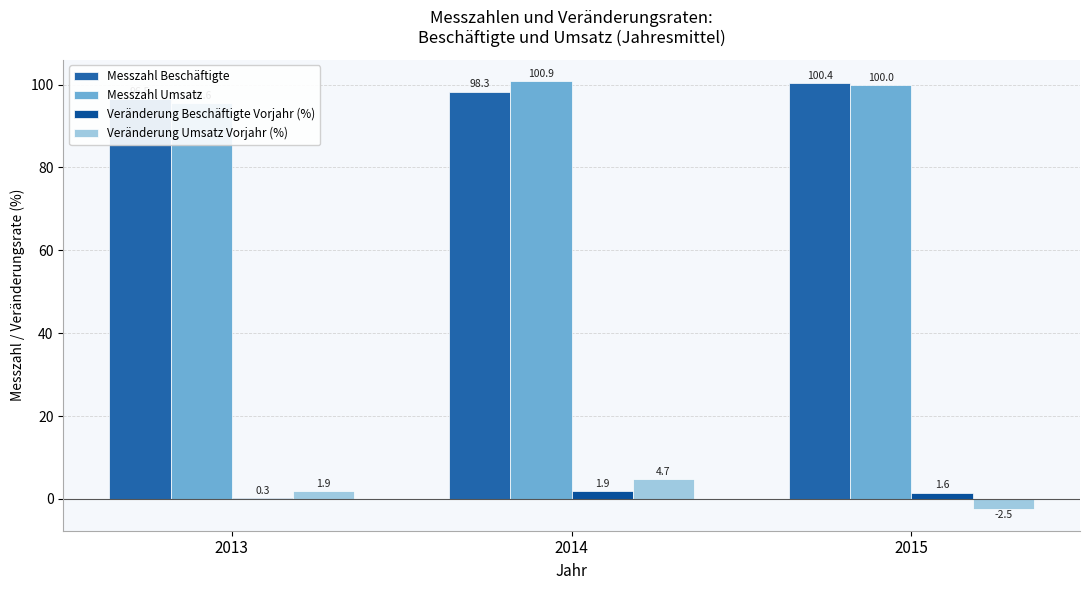

What is the difference between the maximum and minimum values in the Messzahl Umsatz series?

5.2